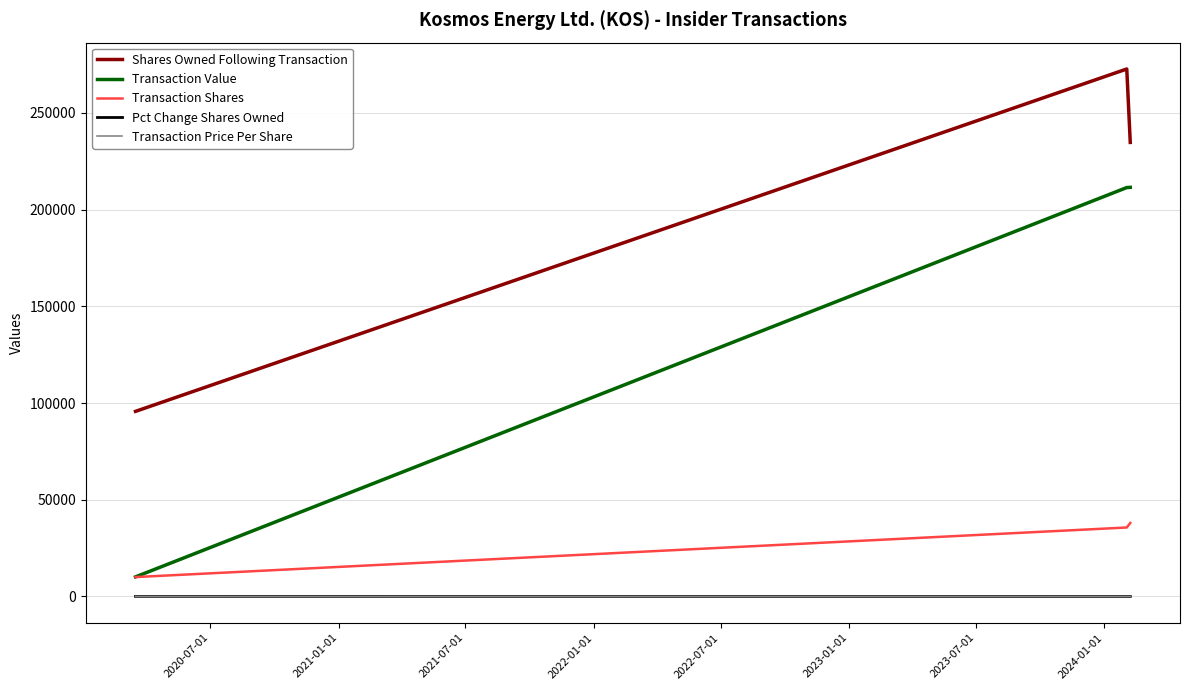

What is the highest value of the Transaction Shares series?

37967.0